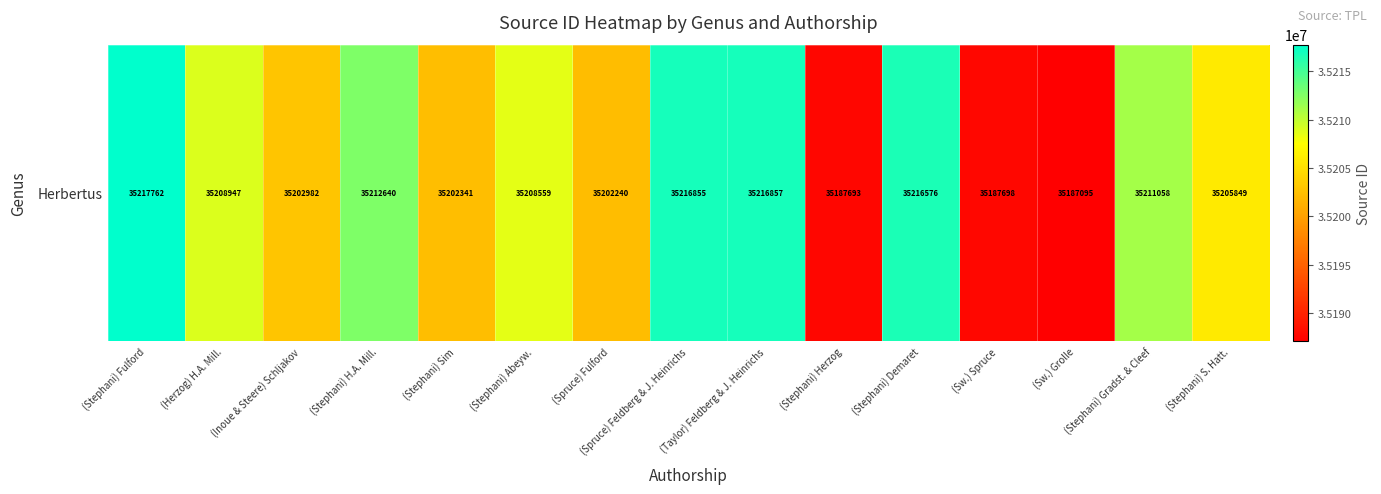

What is the change in value from (Stephani) Fulford to (Taylor) Feldberg & J. Heinrichs?

-905